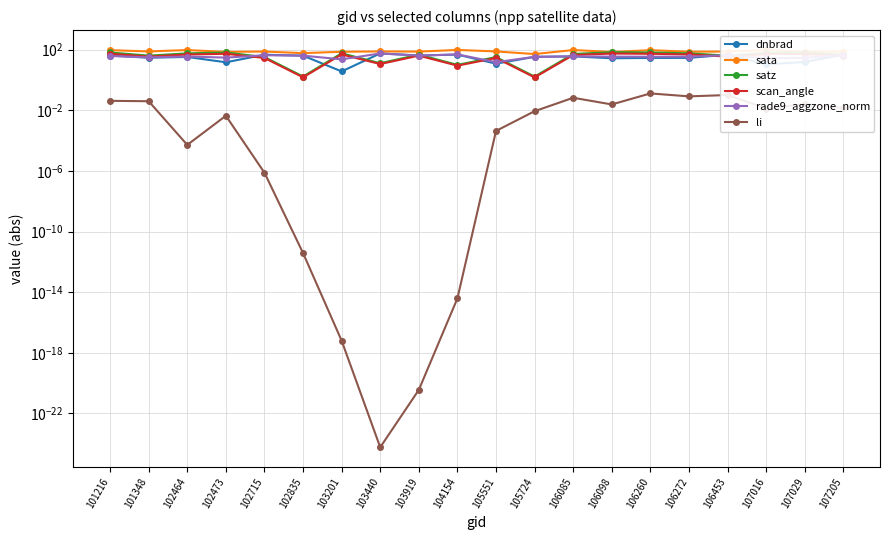

Rank the series at 107016 from highest to lowest value.

sata, satz, scan_angle, rade9_aggzone_norm, dnbrad, li